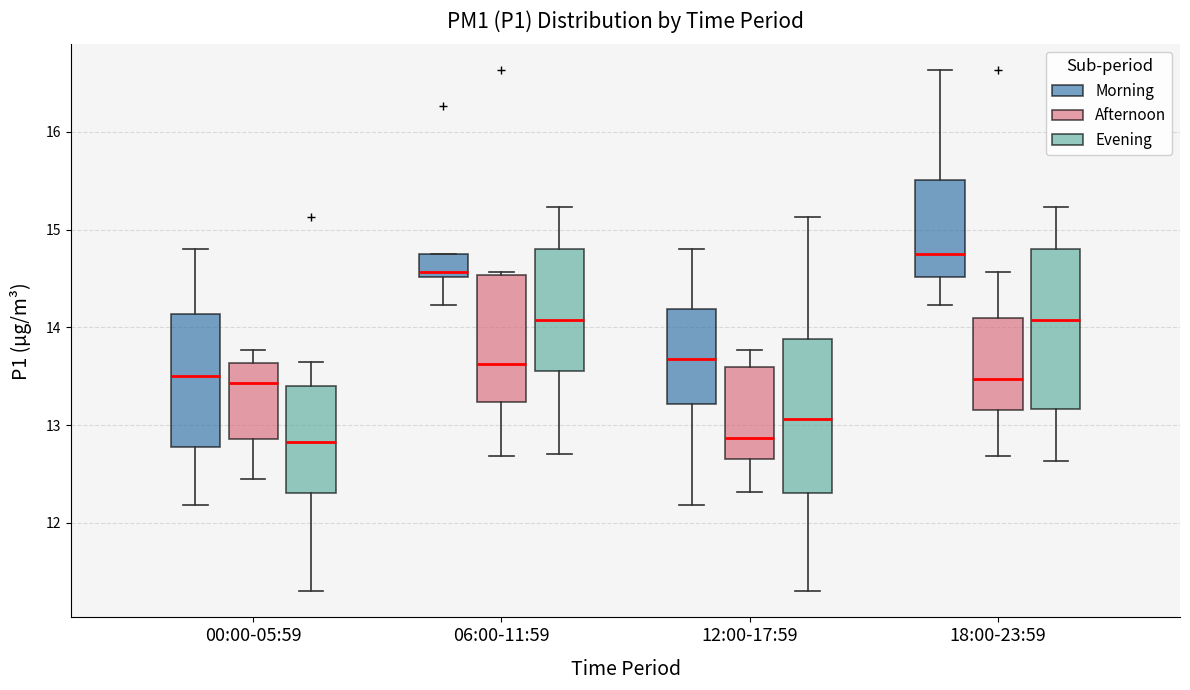

Reading left to right, transcribe this box plot: for each box, give where its median line is, the range the box spans, and where its two whiskers end, as read against the y-axis. The values are not printed on the chart, so give them approximately, as read against the axis.

00:00-05:59 (Morning): median 13.5, box 12.8 to 14.1, whiskers 12.2 to 14.8
00:00-05:59 (Afternoon): median 13.4, box 12.9 to 13.6, whiskers 12.5 to 13.8
00:00-05:59 (Evening): median 12.8, box 12.3 to 13.4, whiskers 11.3 to 13.7
06:00-11:59 (Morning): median 14.6, box 14.5 to 14.8, whiskers 14.2 to 14.8
06:00-11:59 (Afternoon): median 13.6, box 13.2 to 14.5, whiskers 12.7 to 14.6
06:00-11:59 (Evening): median 14.1, box 13.6 to 14.8, whiskers 12.7 to 15.2
12:00-17:59 (Morning): median 13.7, box 13.2 to 14.2, whiskers 12.2 to 14.8
12:00-17:59 (Afternoon): median 12.9, box 12.7 to 13.6, whiskers 12.3 to 13.8
12:00-17:59 (Evening): median 13.1, box 12.3 to 13.9, whiskers 11.3 to 15.1
18:00-23:59 (Morning): median 14.8, box 14.5 to 15.5, whiskers 14.2 to 16.6
18:00-23:59 (Afternoon): median 13.5, box 13.2 to 14.1, whiskers 12.7 to 14.6
18:00-23:59 (Evening): median 14.1, box 13.2 to 14.8, whiskers 12.6 to 15.2